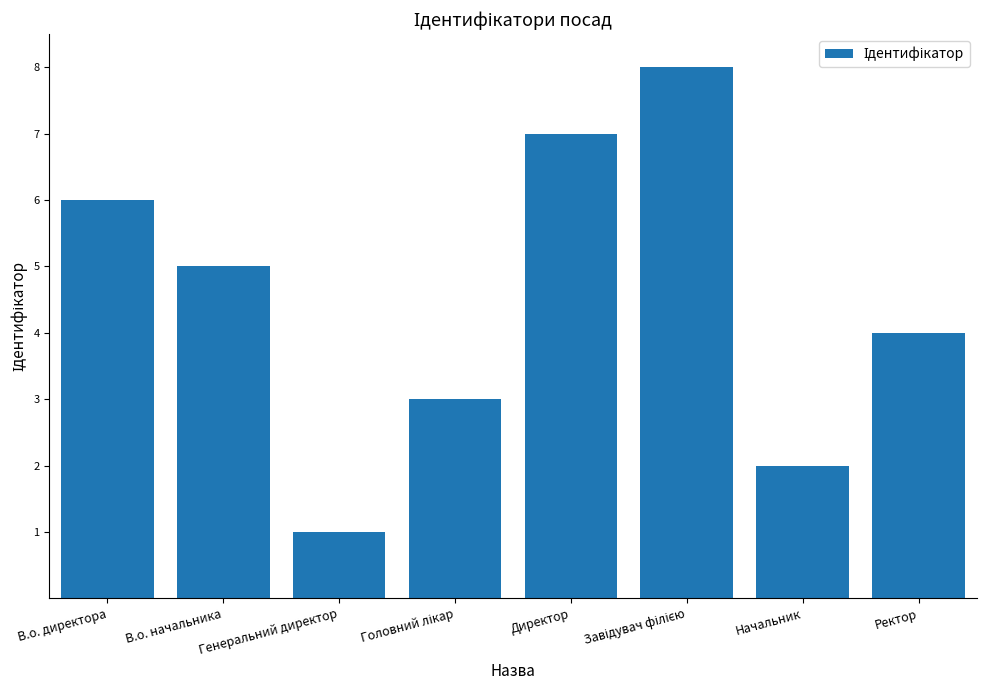

How many values are below 5?

4